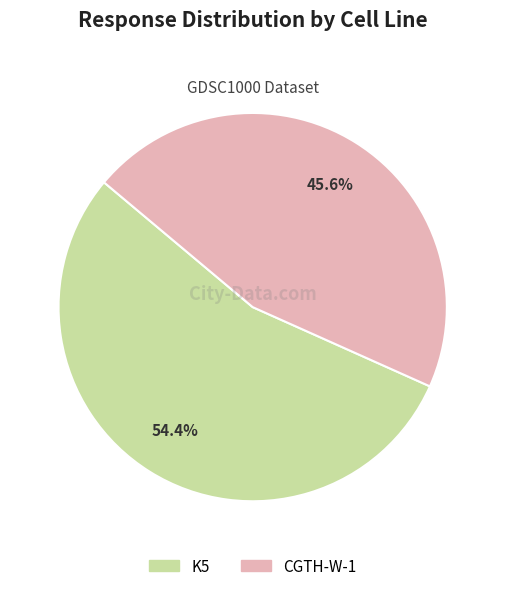

Does any single category account for the majority?

Yes